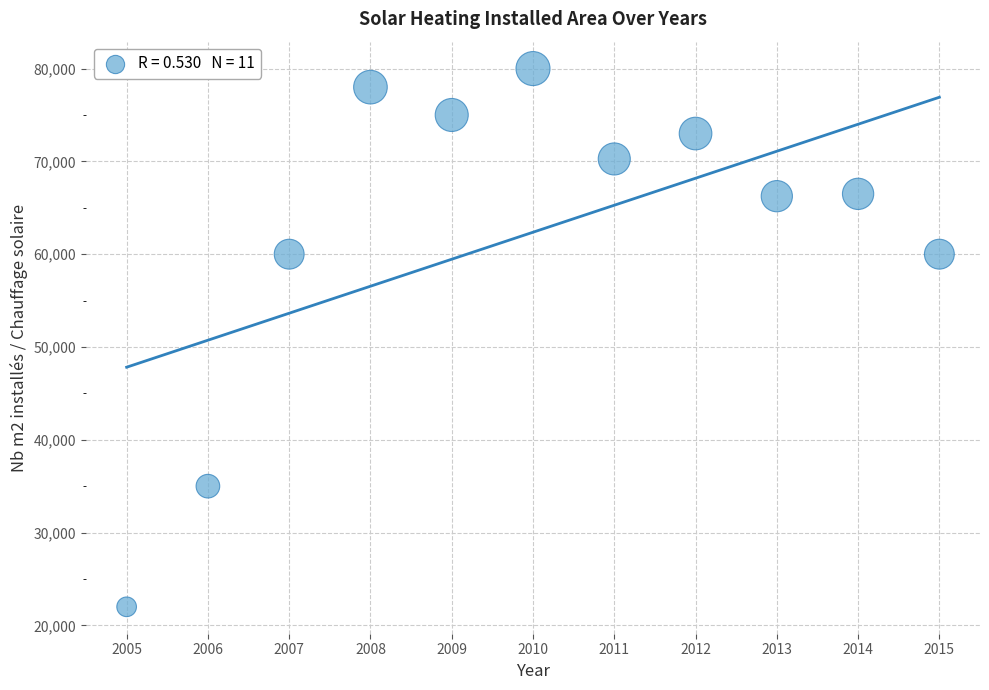

What is the range of Y values (max minus min)?

58000